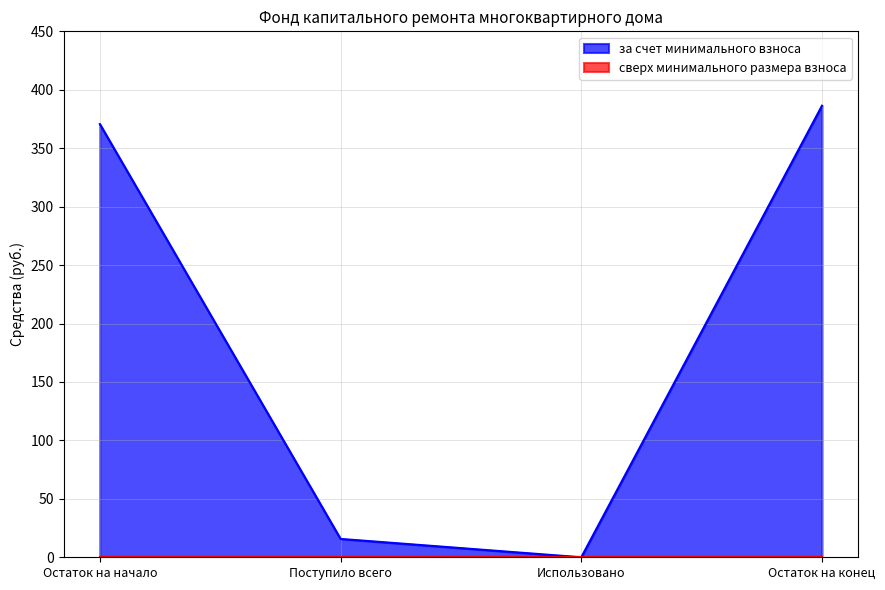

What is the change in value from Остаток на начало to Остаток на конец?

+15.7